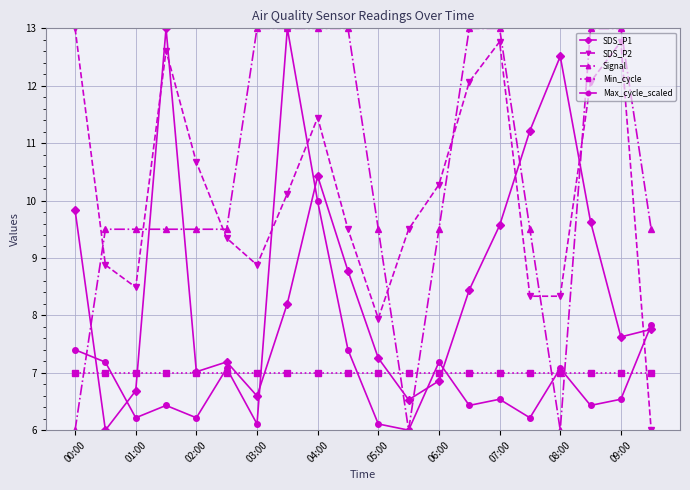

Reading left to right, list all the values displayed in this chart.

SDS_P1: 9.8	6.0	6.7	13.0	7.0	7.2	6.6	8.2	10.4	8.8	7.3	6.5	6.9	8.4	9.6	11.2	12.5	9.6	7.6	7.8
SDS_P2: 13.0	8.9	8.5	12.6	10.7	9.3	8.9	10.1	11.4	9.5	7.9	9.5	10.3	12.1	12.8	8.3	8.3	12.1	12.8	6.0
Signal: 6.0	9.5	9.5	9.5	9.5	9.5	13.0	13.0	13.0	13.0	9.5	6.0	9.5	13.0	13.0	9.5	6.0	13.0	13.0	9.5
Min_cycle: 7.0	7.0	7.0	7.0	7.0	7.0	7.0	7.0	7.0	7.0	7.0	7.0	7.0	7.0	7.0	7.0	7.0	7.0	7.0	7.0
Max_cycle_scaled: 7.4	7.2	6.2	6.4	6.2	7.1	6.1	13.0	10.0	7.4	6.1	6.0	7.2	6.4	6.5	6.2	7.1	6.4	6.5	7.8